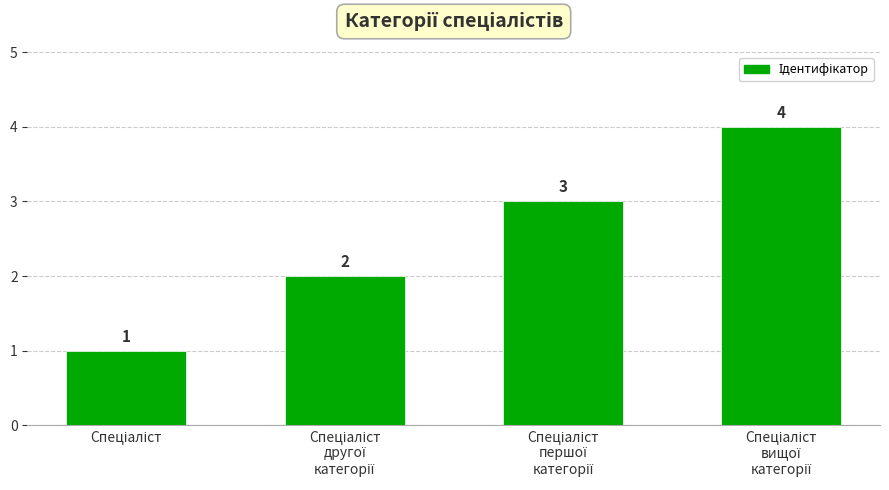

What is the maximum value shown in the chart?

4